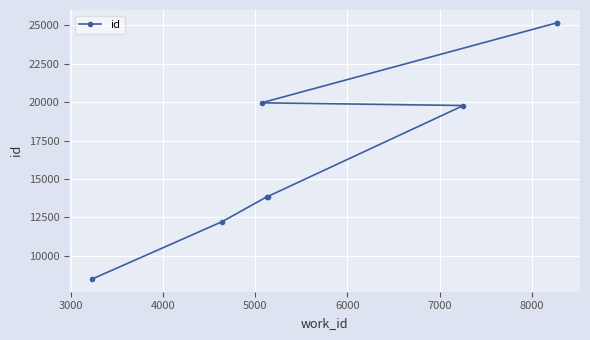

How many lines are shown in the chart?

1